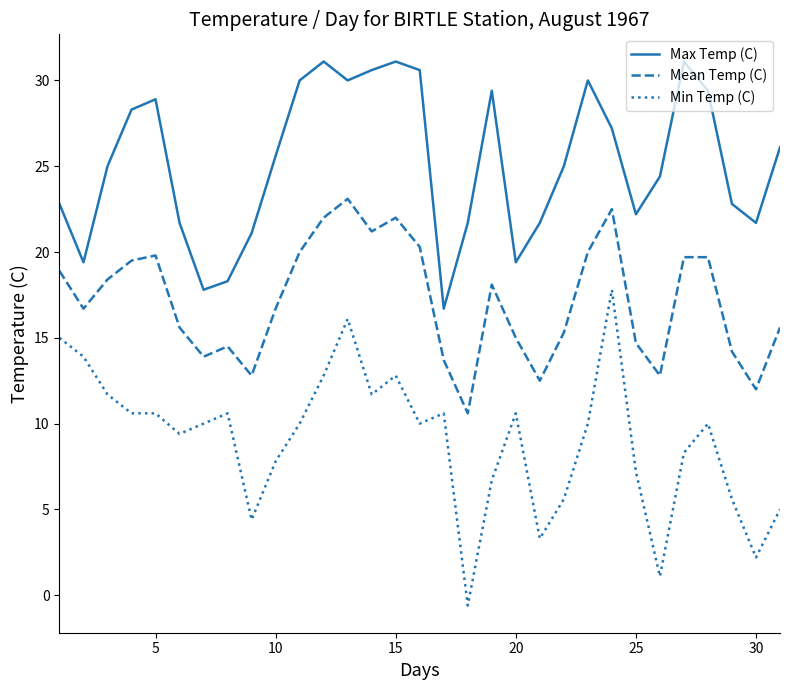

Which series has the largest total across all categories?

Max Temp (C)